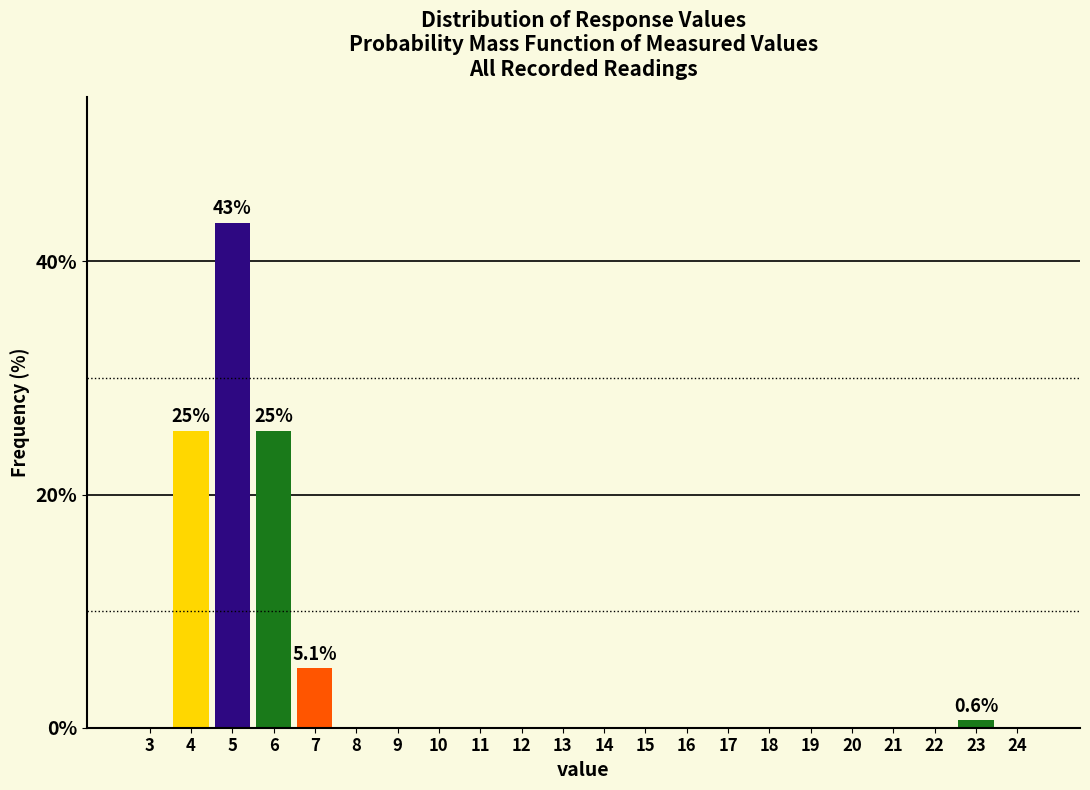

Reading left to right, transcribe all the data shown in this chart.

3=0.0	4=25.5	5=43.3	6=25.5	7=5.1	8=0.0	9=0.0	10=0.0	11=0.0	12=0.0	13=0.0	14=0.0	15=0.0	16=0.0	17=0.0	18=0.0	19=0.0	20=0.0	21=0.0	22=0.0	23=0.6	24=0.0